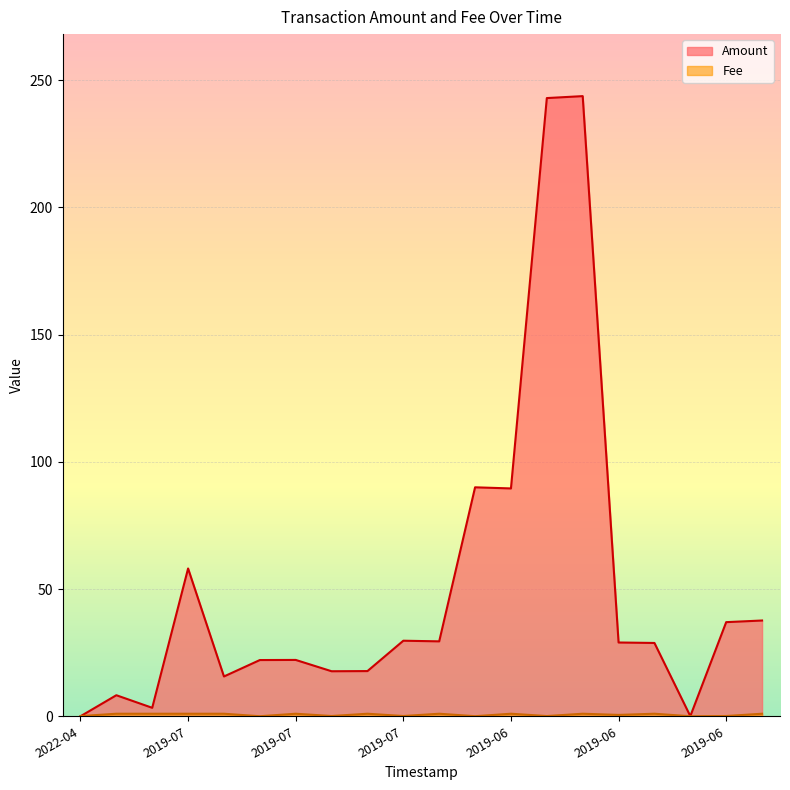

How many lines are shown in the chart?

2